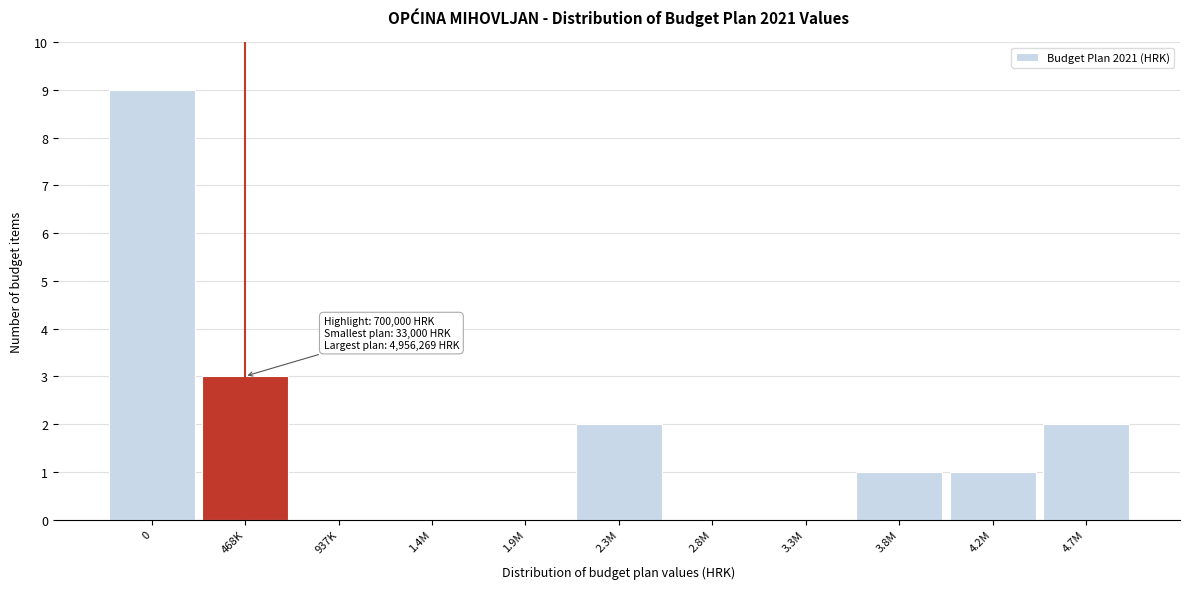

Reading left to right, extract all data points from this chart.

0=9	468K=3	937K=0	1.4M=0	1.9M=0	2.3M=2	2.8M=0	3.3M=0	3.8M=1	4.2M=1	4.7M=2